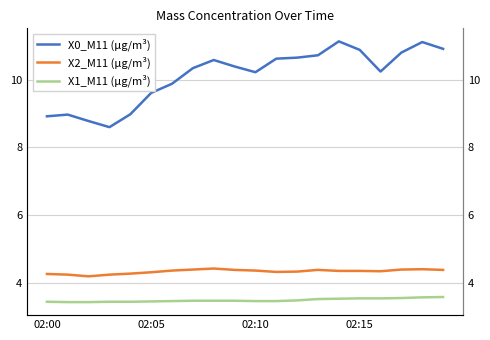

True or false: X2_M11 (μg/m³) and X0_M11 (μg/m³) cross at least once.

False